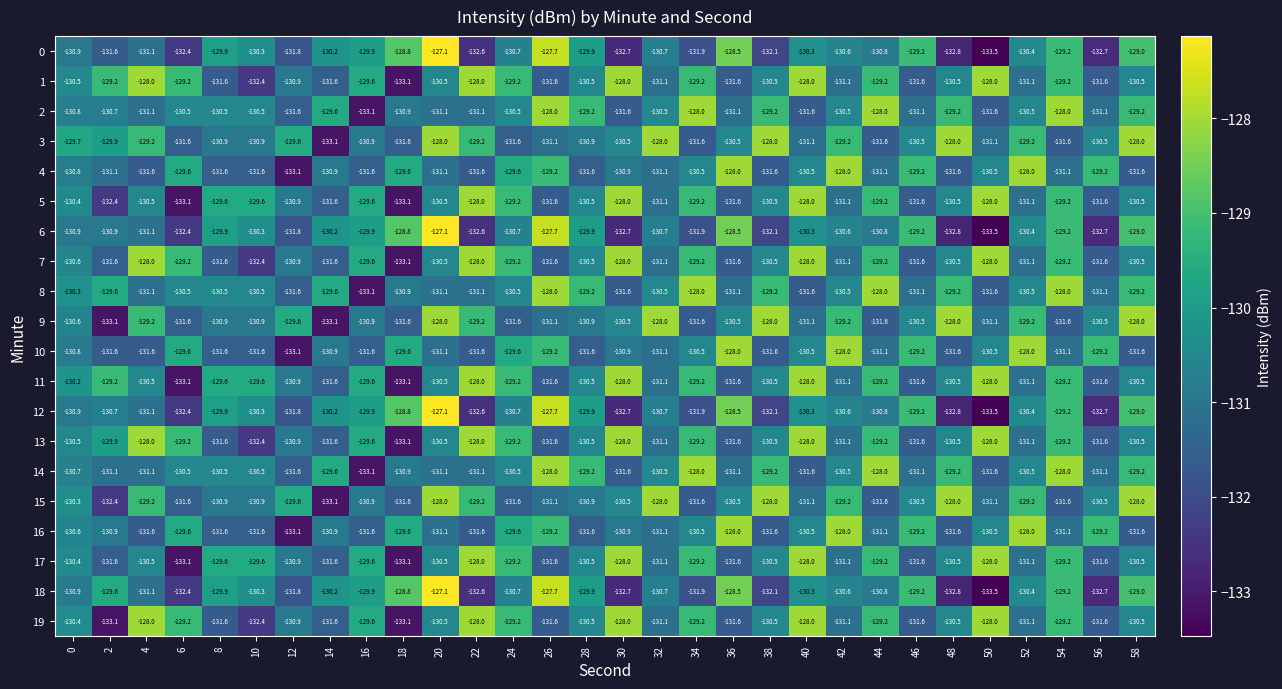

Which label corresponds to the smallest value in the chart?

50